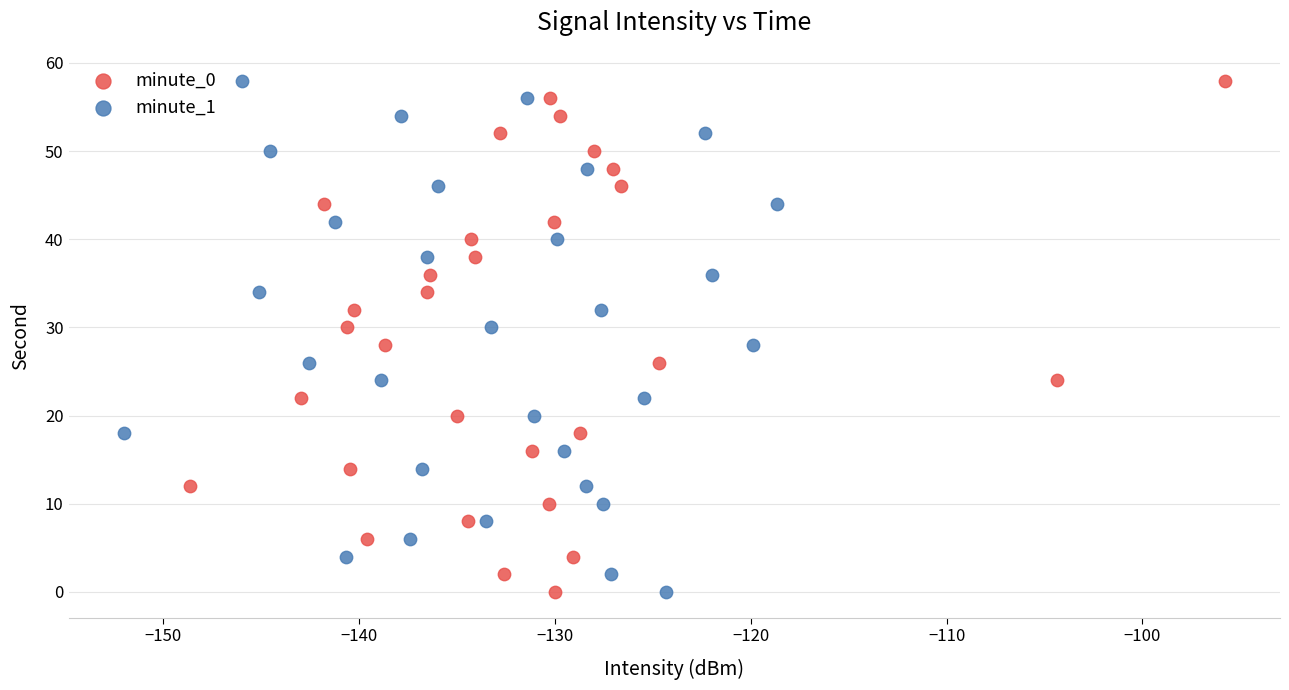

What are all the series names shown in the legend?

minute_0, minute_1